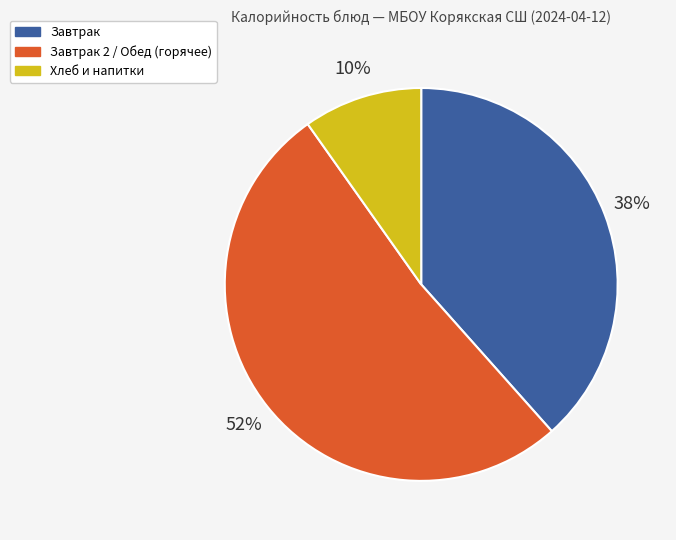

To the nearest percent, what is the average slice percentage?

33%